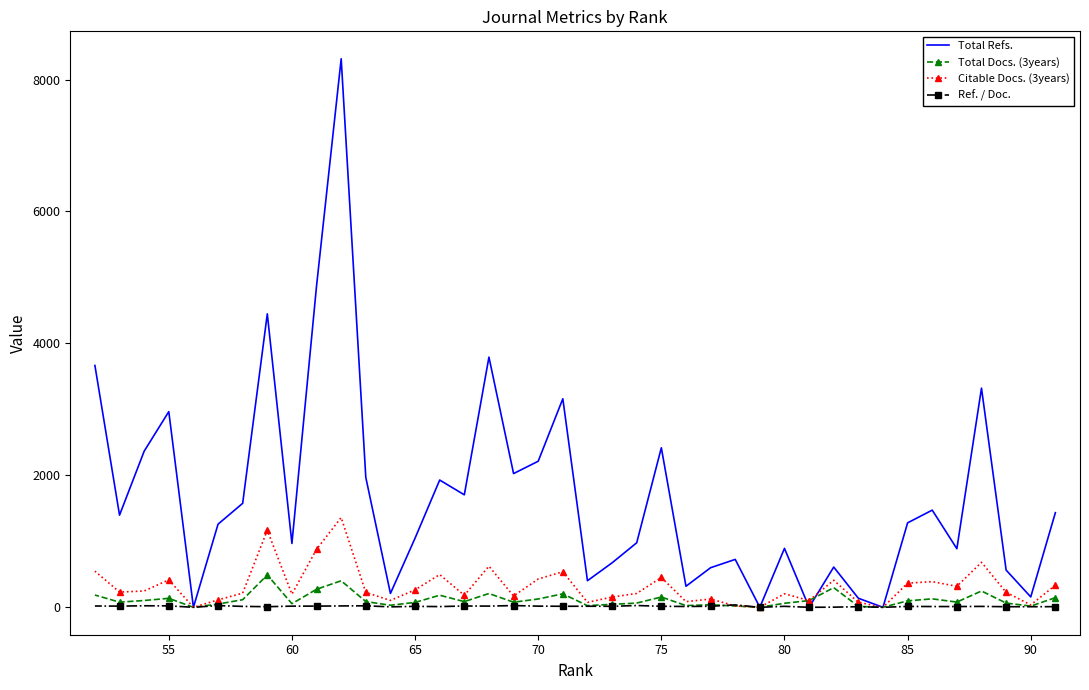

What is the average value of the Citable Docs. (3years) series?

317.0